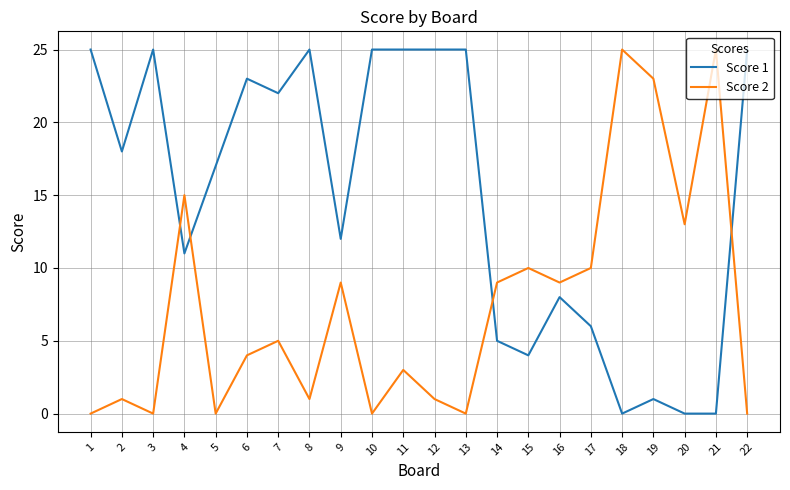

Which series has the largest total across all categories?

Score 1